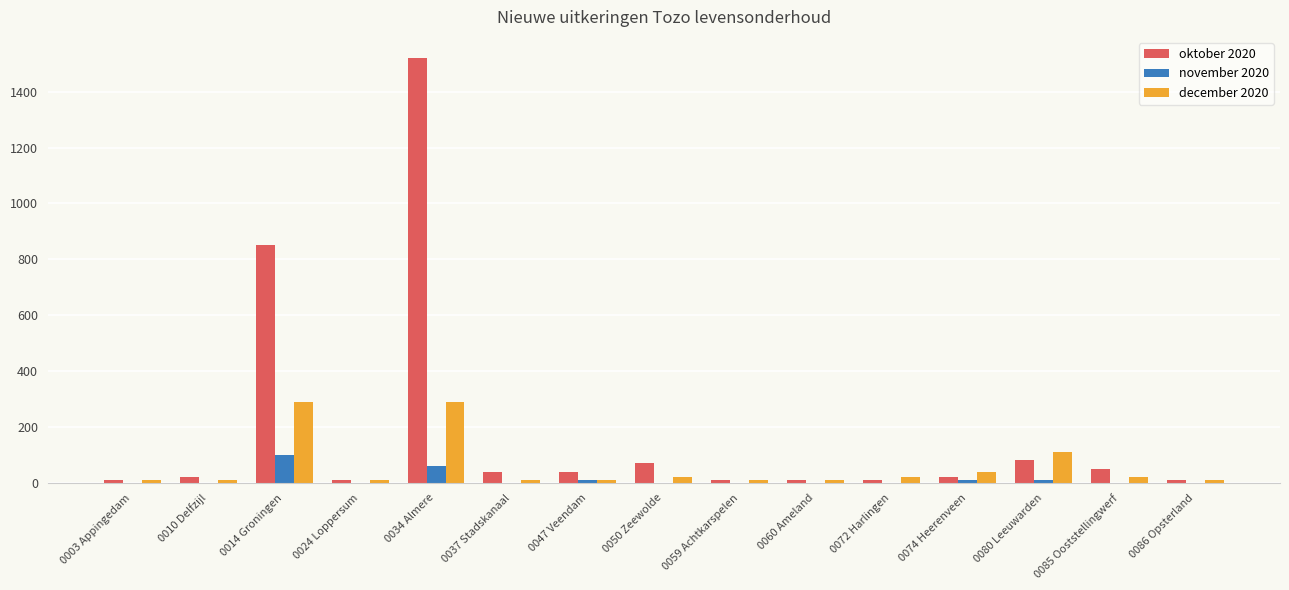

What is the maximum value shown in the chart?

1520